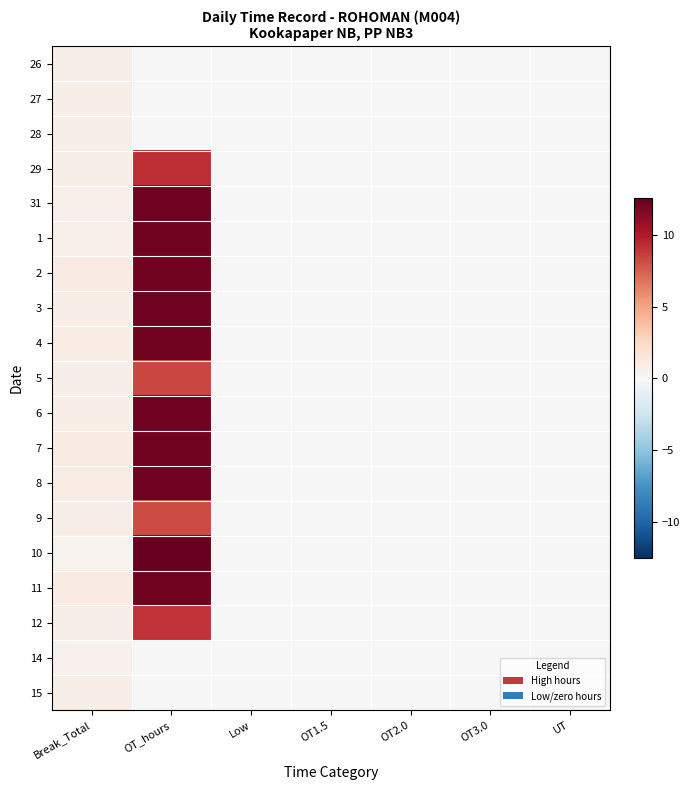

What is the total value across all series at Break_Total?

15.2